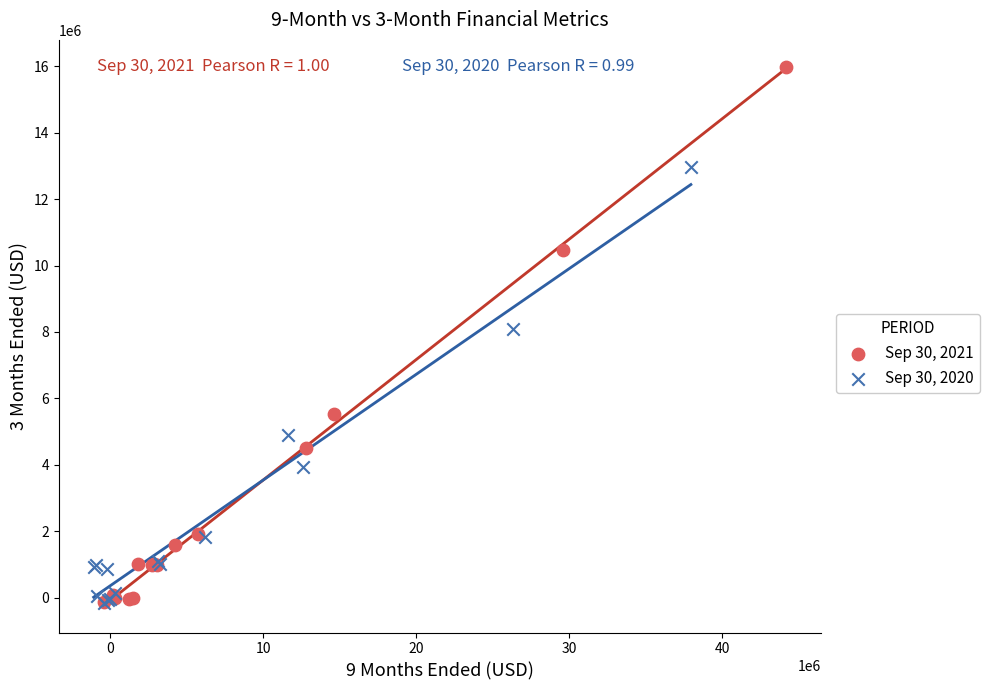

Which series has the largest Y range (max minus min)?

Sep 30, 2021